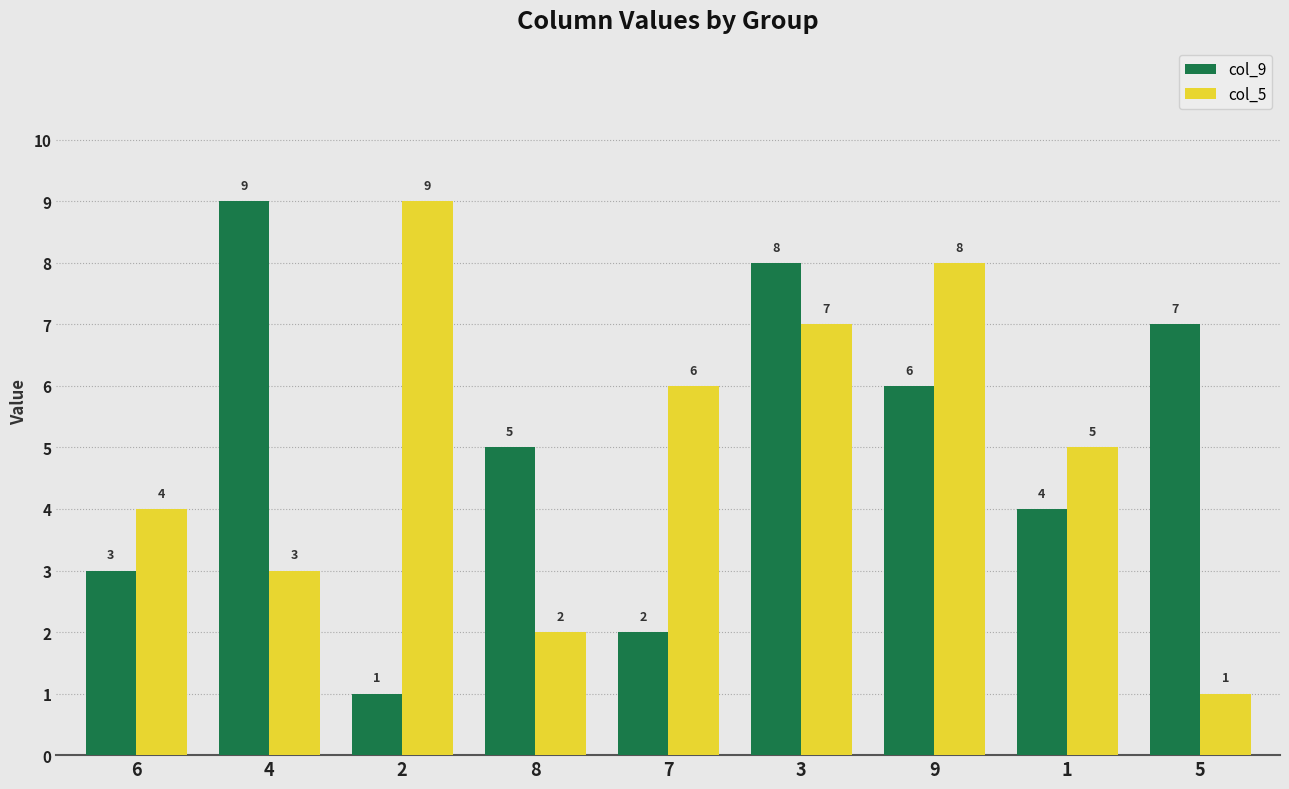

What is the label of the 4th bar from the left?

8